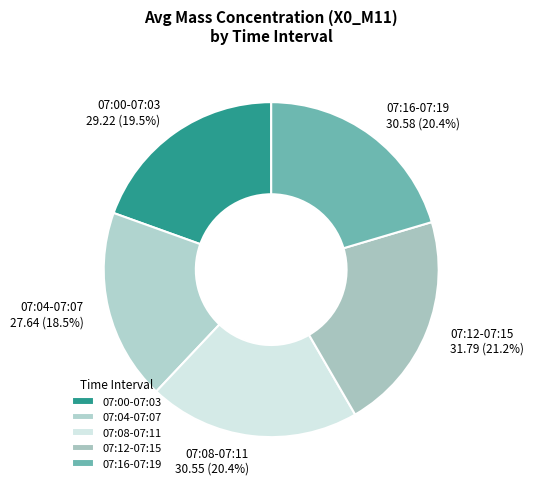

To the nearest percent, what is the average slice percentage?

20%